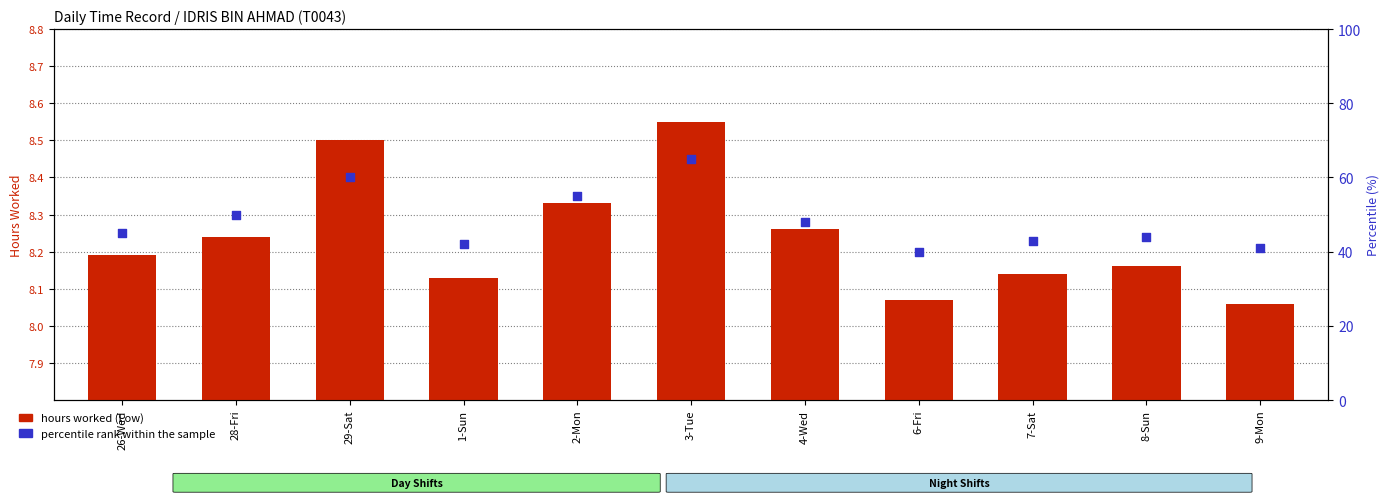

What is the total value across all series at 29-Sat?

68.5